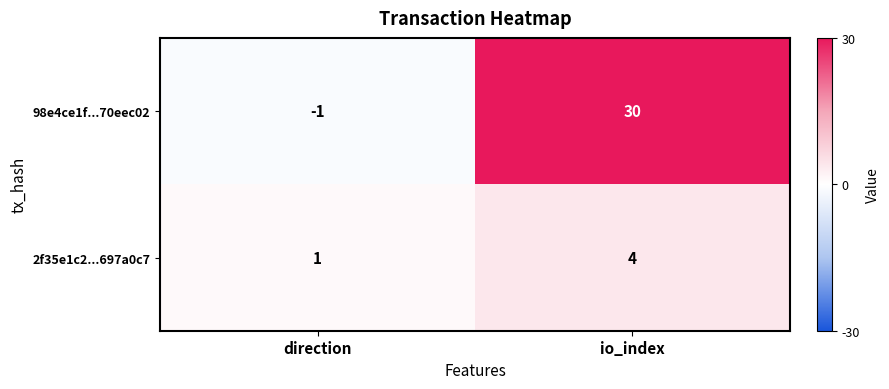

What is the difference between the maximum and minimum values in the 98e4ce1f...70eec02 series?

31